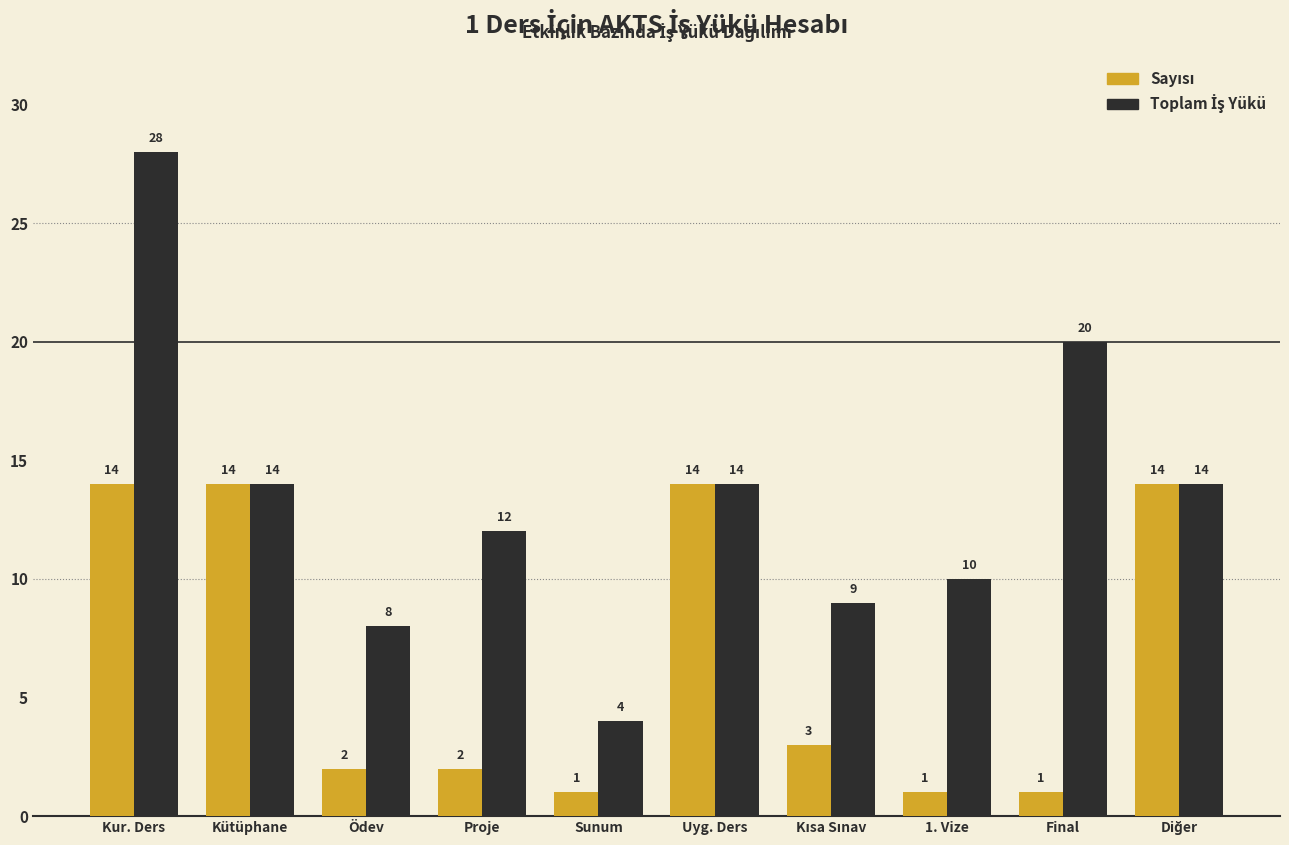

What is the greatest value displayed?

28